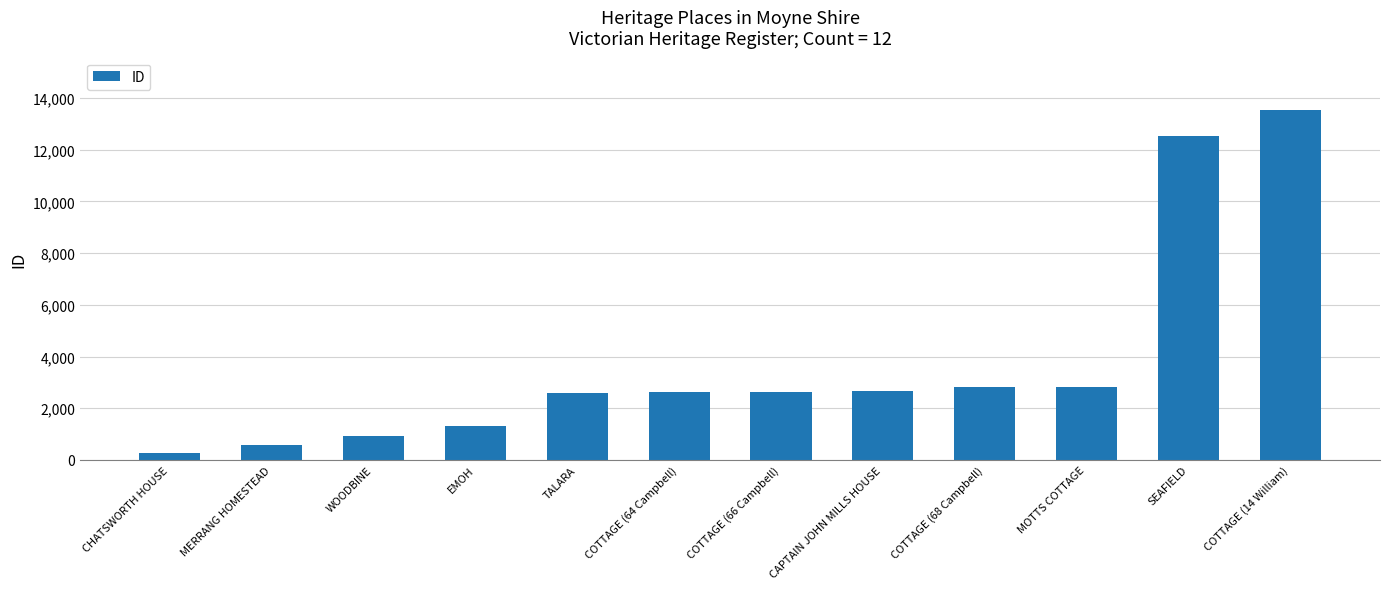

What is the greatest value displayed?

13531